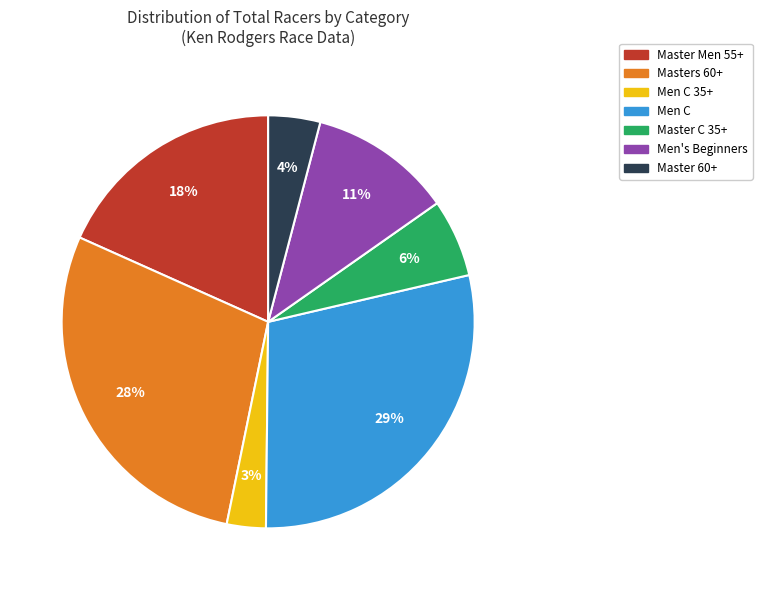

Is it true that Men's Beginners is 24% of the pie?

False